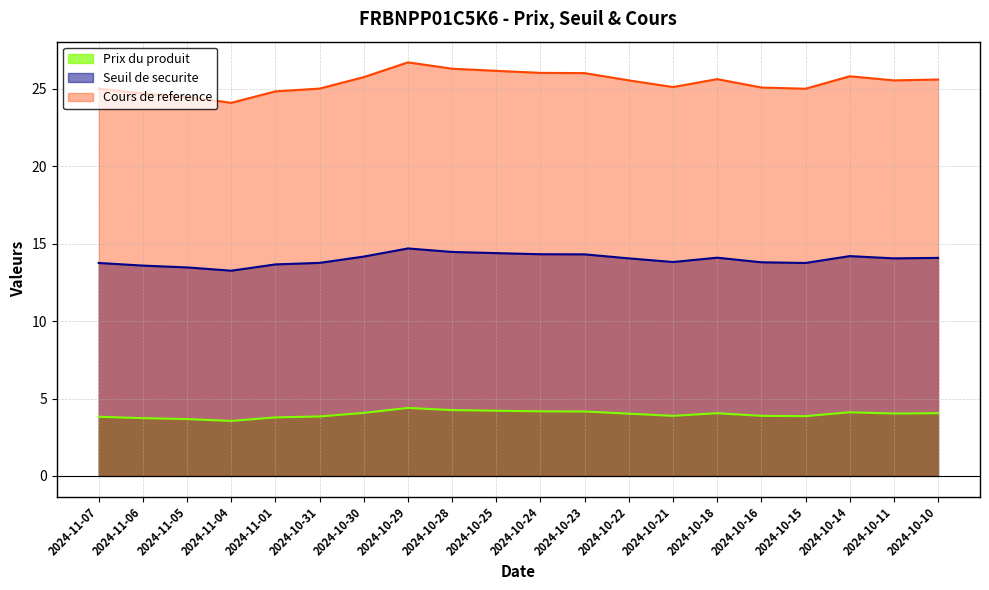

True or false: Prix du produit and Seuil de securite cross at least once.

False